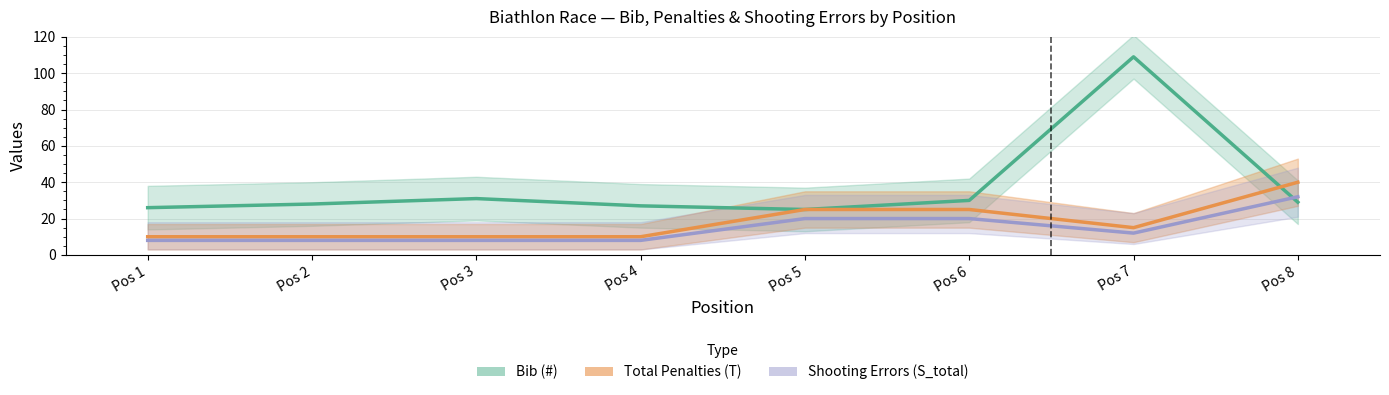

Where is Bib (#) nearest to the value 67?

Pos 3